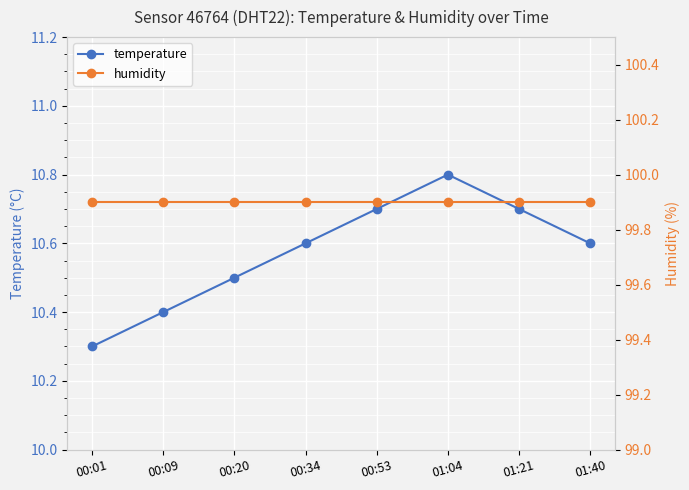

At which category is the sum across all series the highest?

01:04